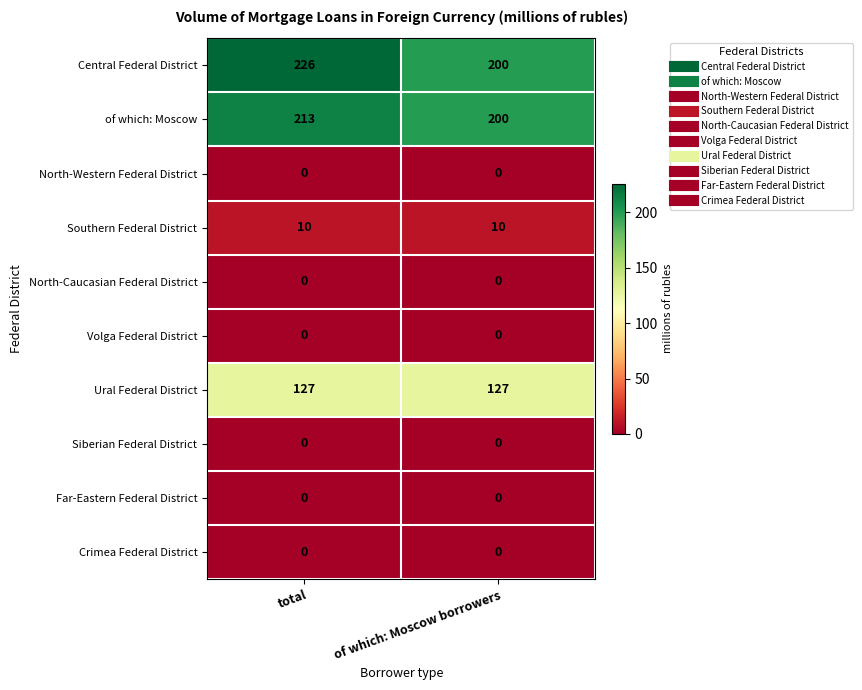

What is the approximate value of Ural Federal District at of which: Moscow borrowers?

127